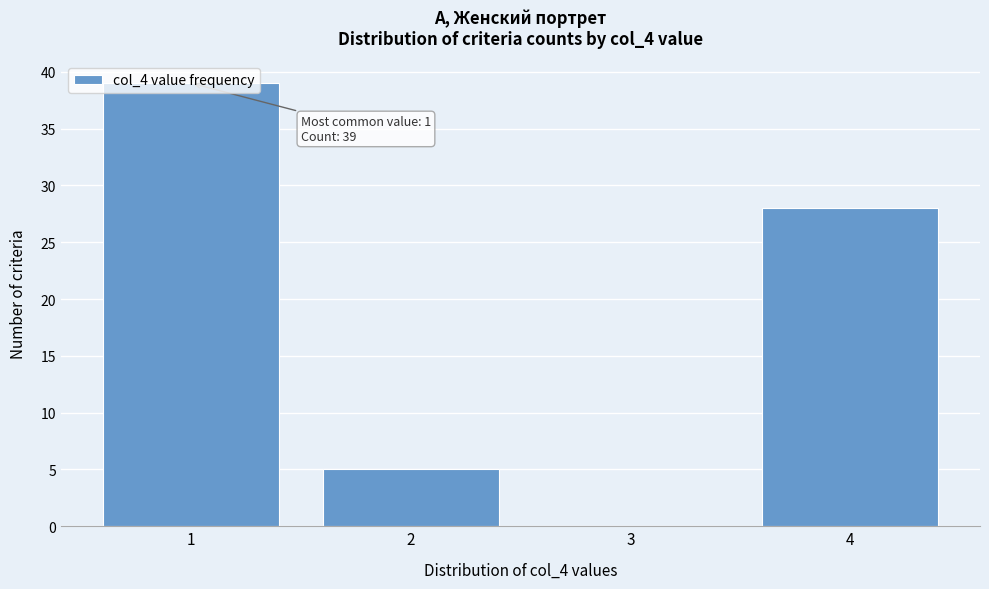

Over which range of the x-axis is the bar tallest?

0.5 to 1.5